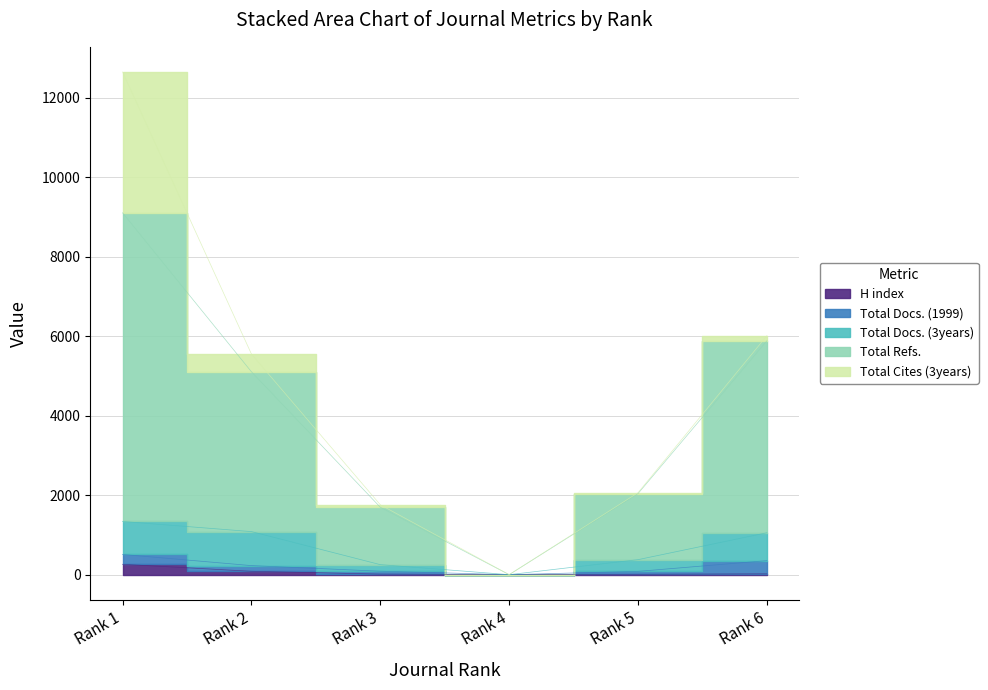

List the labels in order of H index value, smallest first.

Rank 4, Rank 5, Rank 3, Rank 6, Rank 2, Rank 1